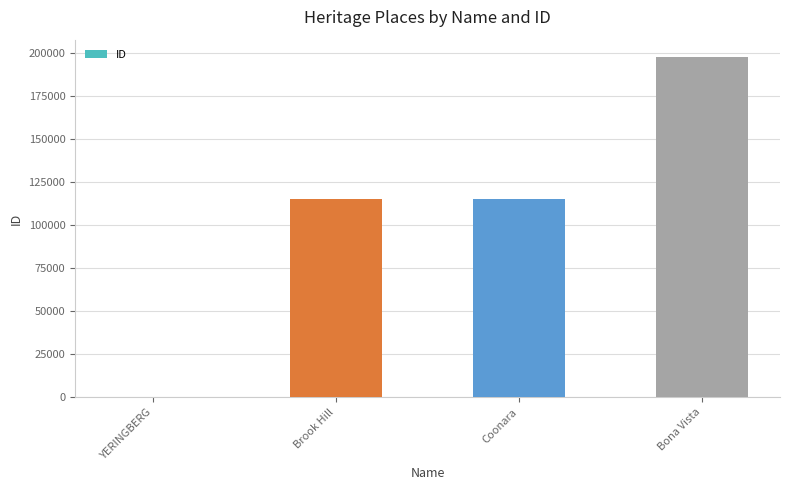

What is the sum of all values?

428458